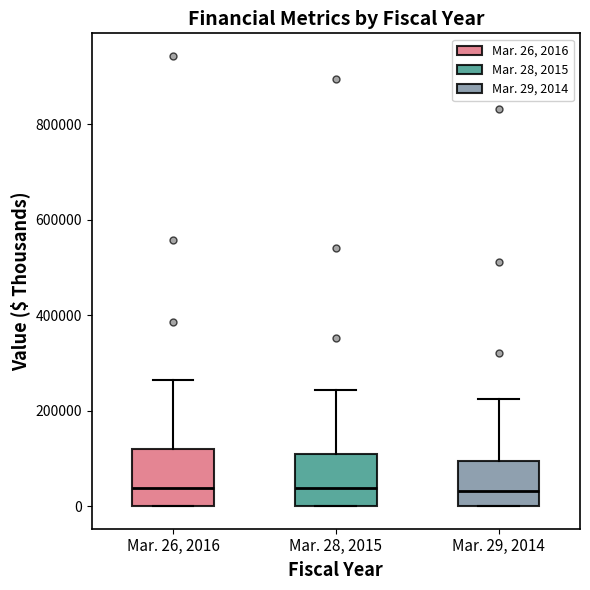

Reading left to right, transcribe this box plot: for each box, give where its median line is, the range the box spans, and where its two whiskers end, as read against the y-axis. The values are not printed on the chart, so give them approximately, as read against the axis.

Mar. 26, 2016: median 40000, box 0 to 120000, whiskers 0 to 260000
Mar. 28, 2015: median 40000, box 0 to 100000, whiskers 0 to 240000
Mar. 29, 2014: median 40000, box 0 to 100000, whiskers 0 to 220000